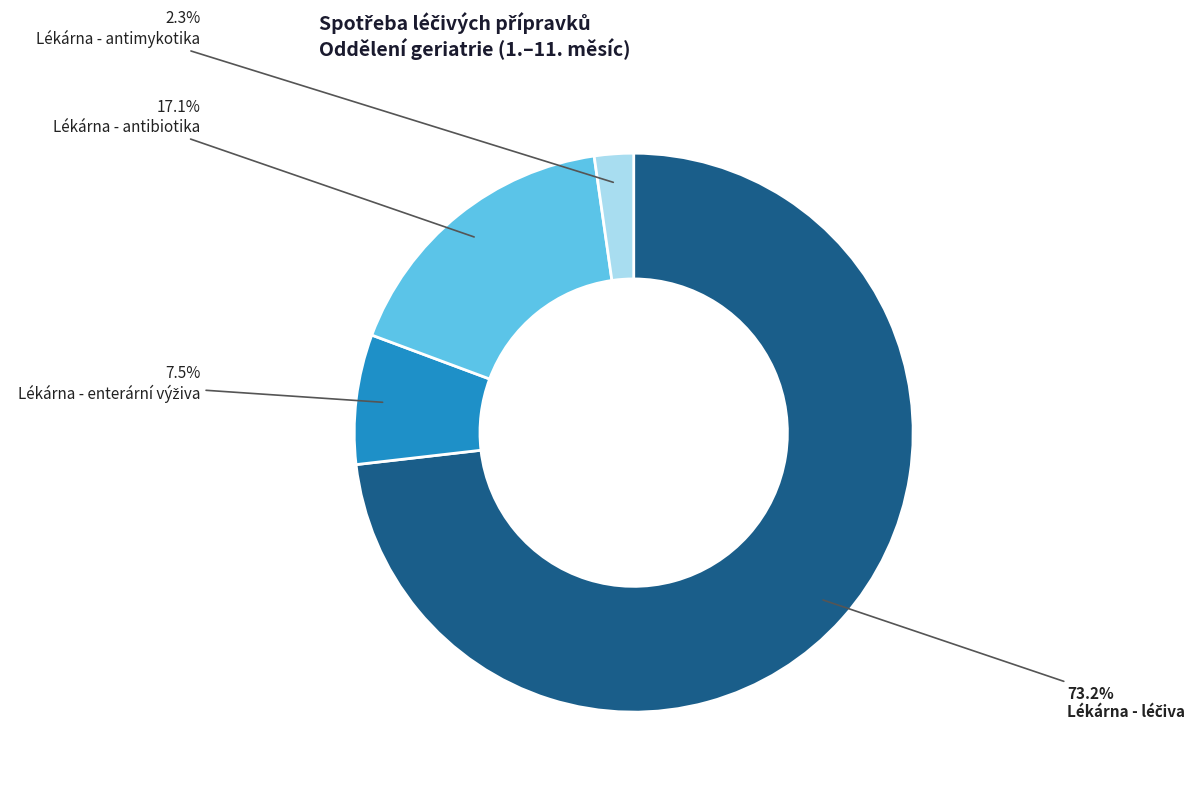

Count the number of slices in the pie.

4